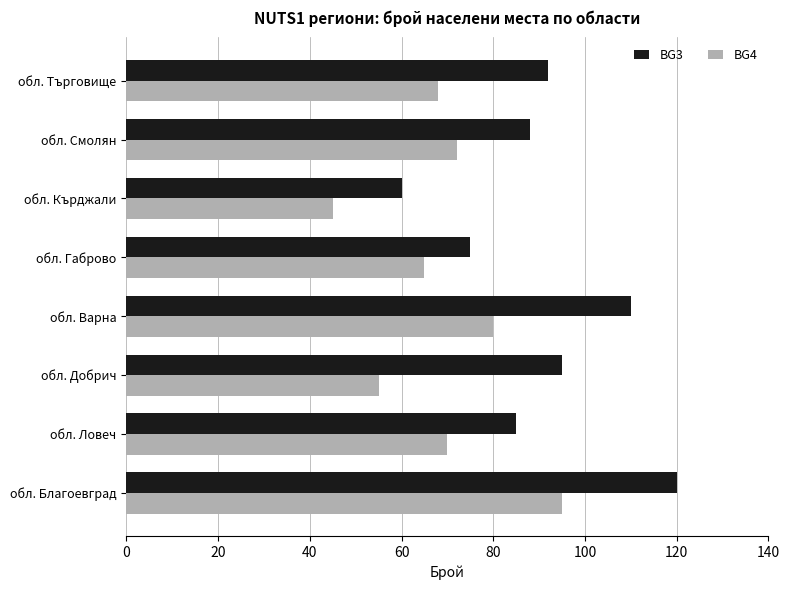

How many series are shown in this chart?

2